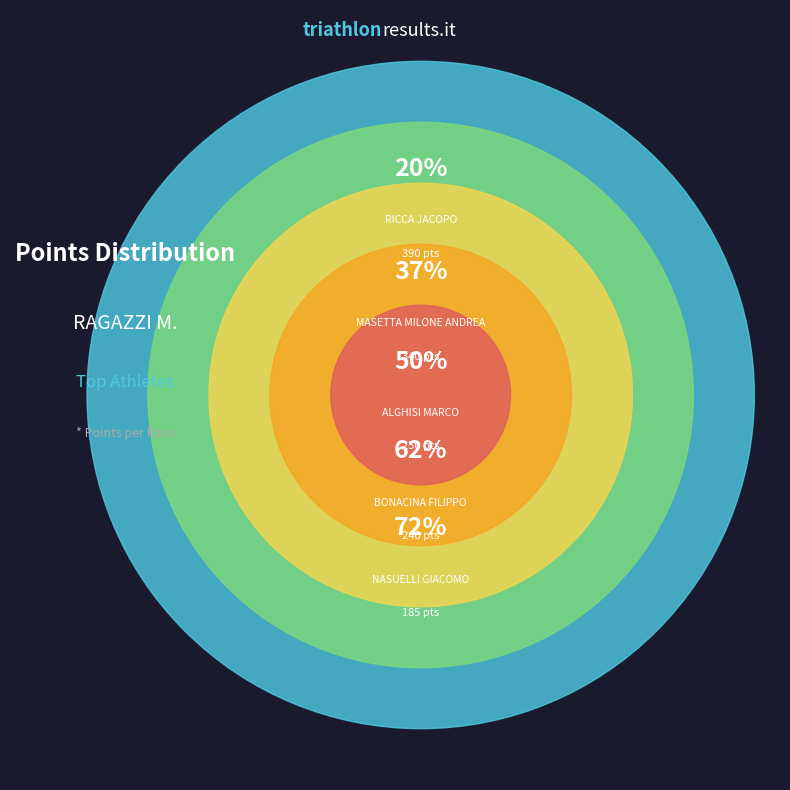

Which slice is the largest?

RICCA JACOPO